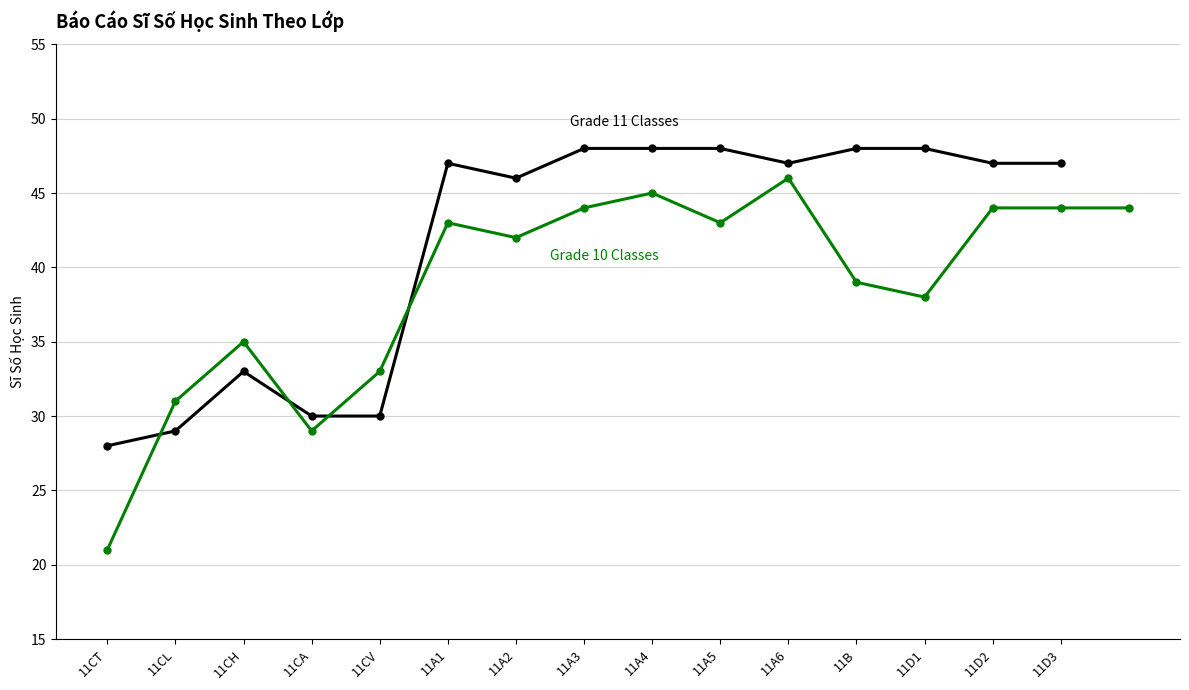

At which label is the value closest to 38?

11CH